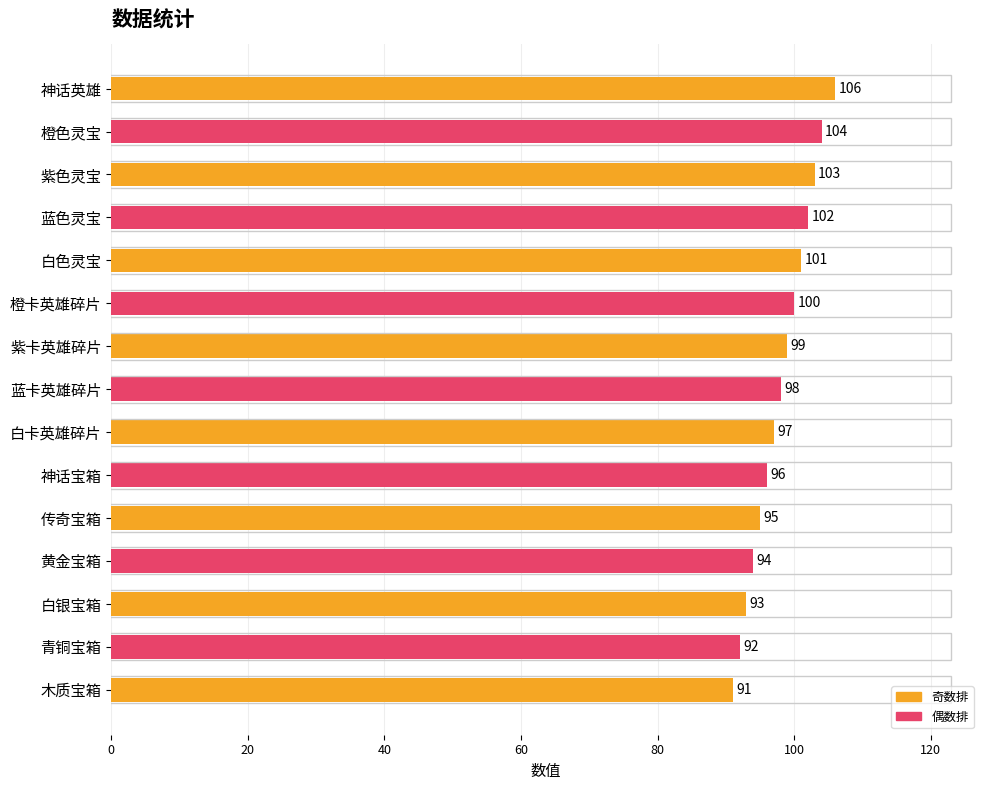

What is the sum of all values?

1471